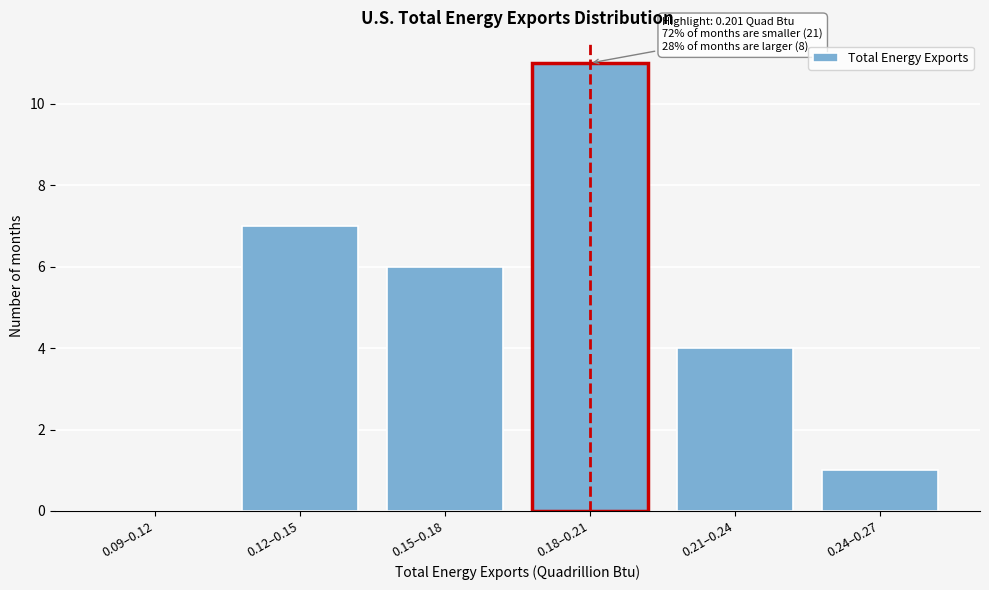

Reading left to right, what are all the values shown in this chart?

0.09–0.12=0	0.12–0.15=7	0.15–0.18=6	0.18–0.21=11	0.21–0.24=4	0.24–0.27=1